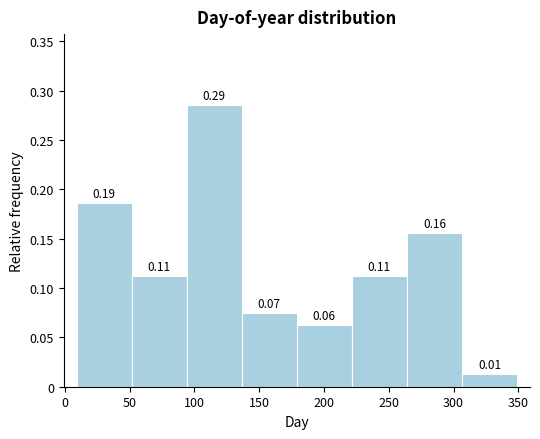

Over which range of the x-axis is the bar tallest?

94.0 to 136.5